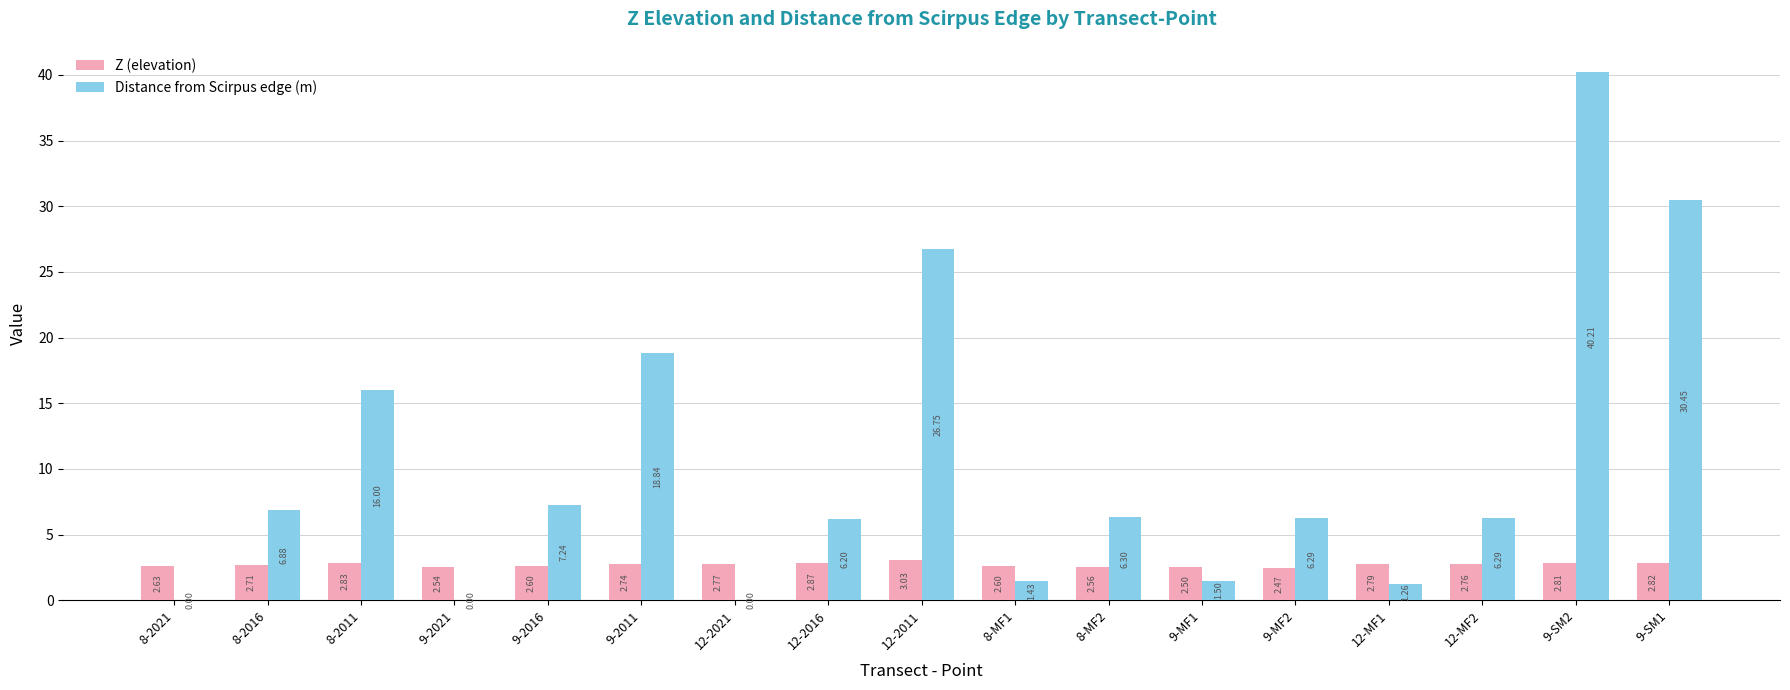

What is the sum of the Z (elevation) values at 12-MF2 and 12-2011?

5.8